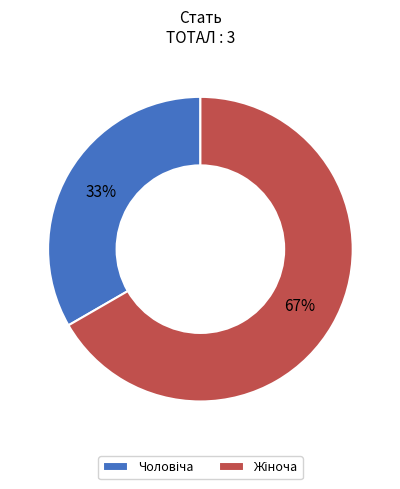

Does any single category account for the majority?

Yes